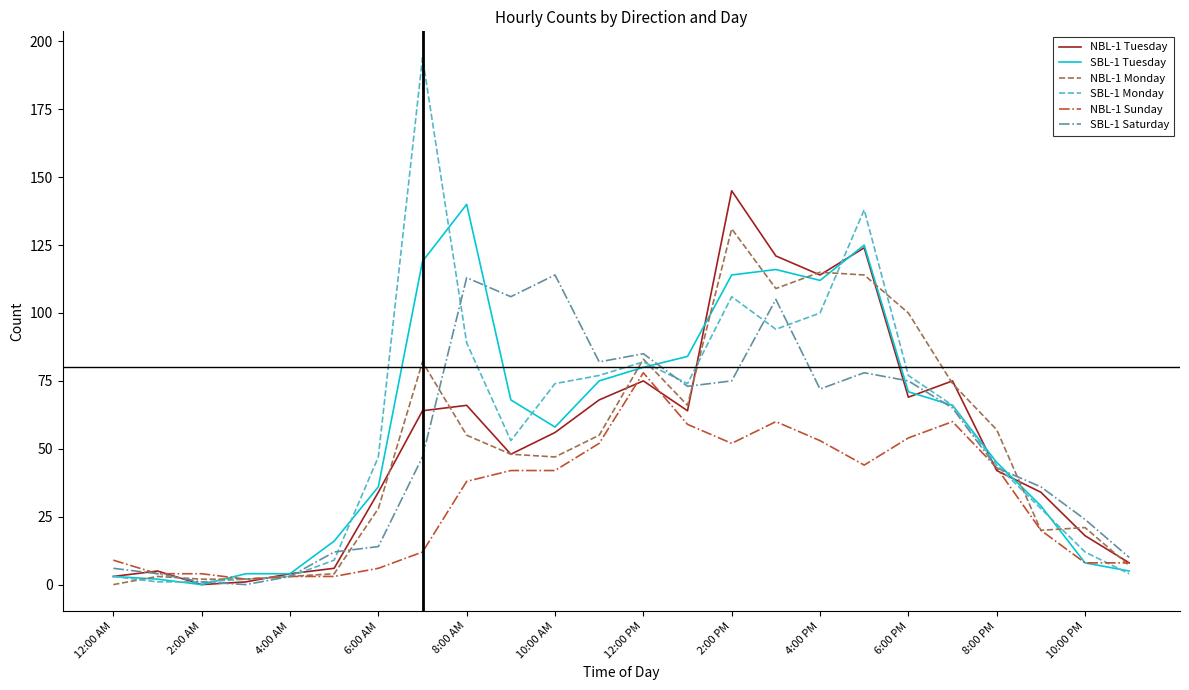

What is the greatest value displayed?

194